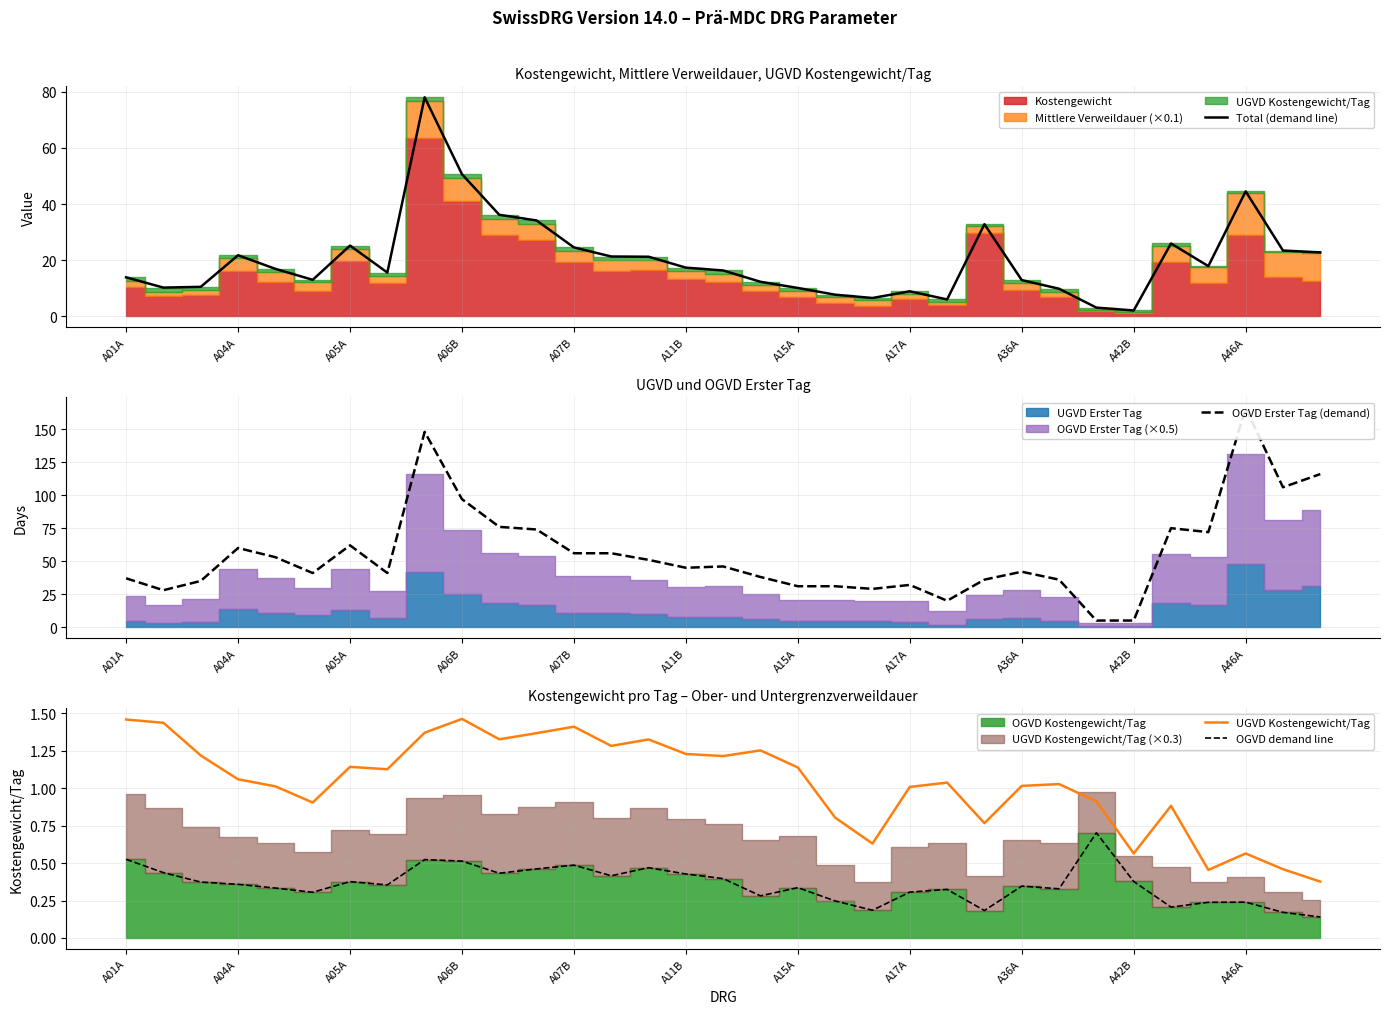

What is the total value across all series at 28?

102.0